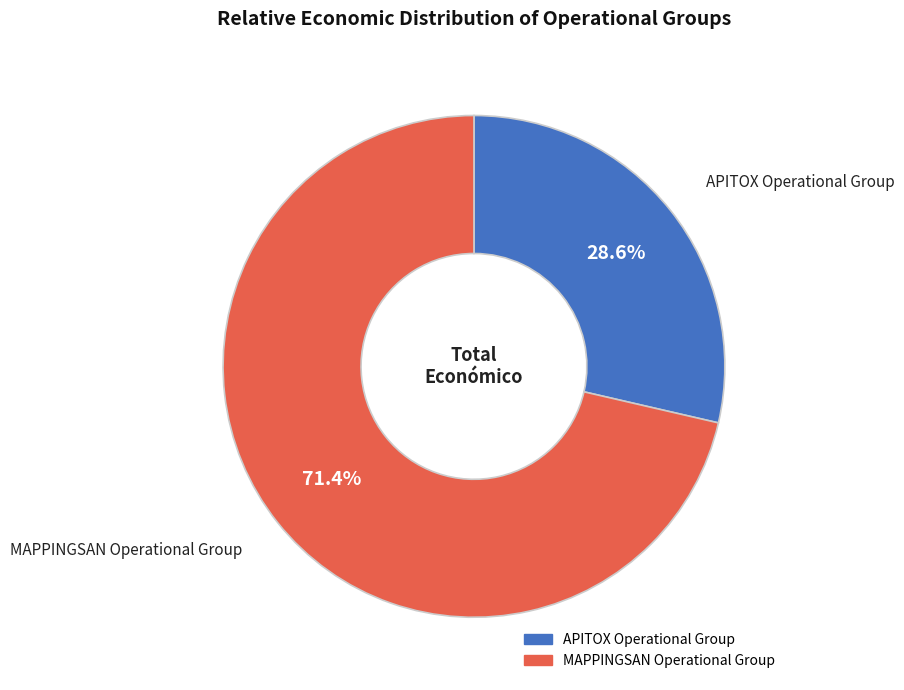

Count the number of slices in the pie.

2